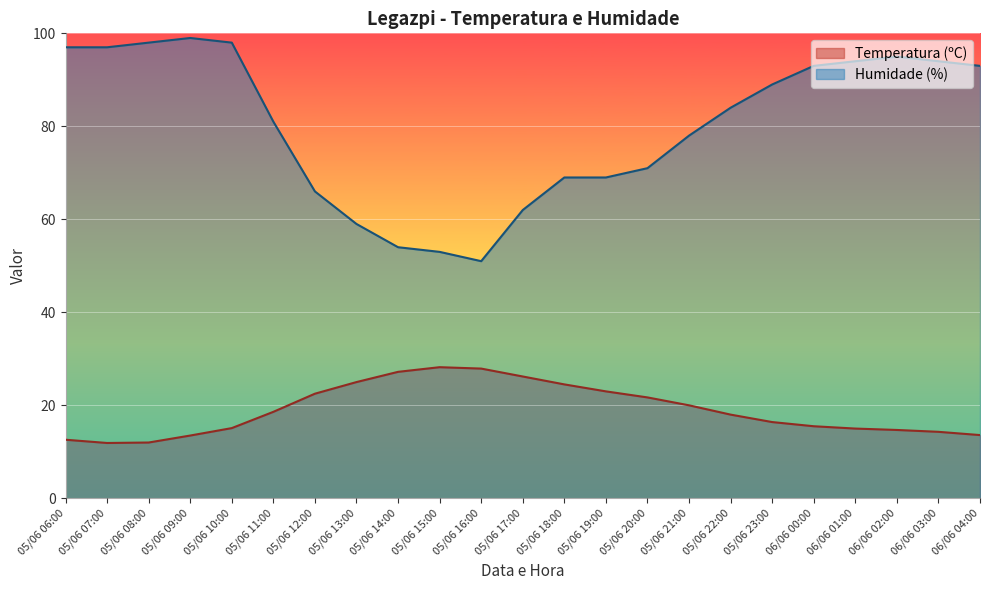

Is it true that Humidade (%) equals 78.0 at 05/06 21:00?

True